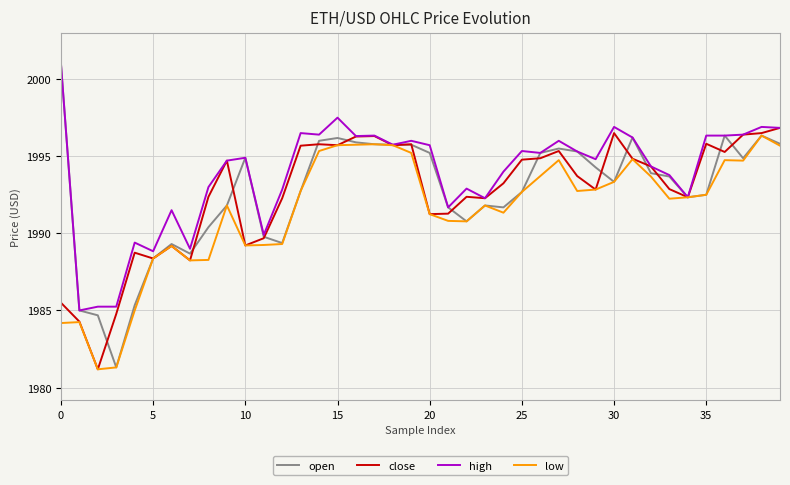

Which series has the largest total across all categories?

high